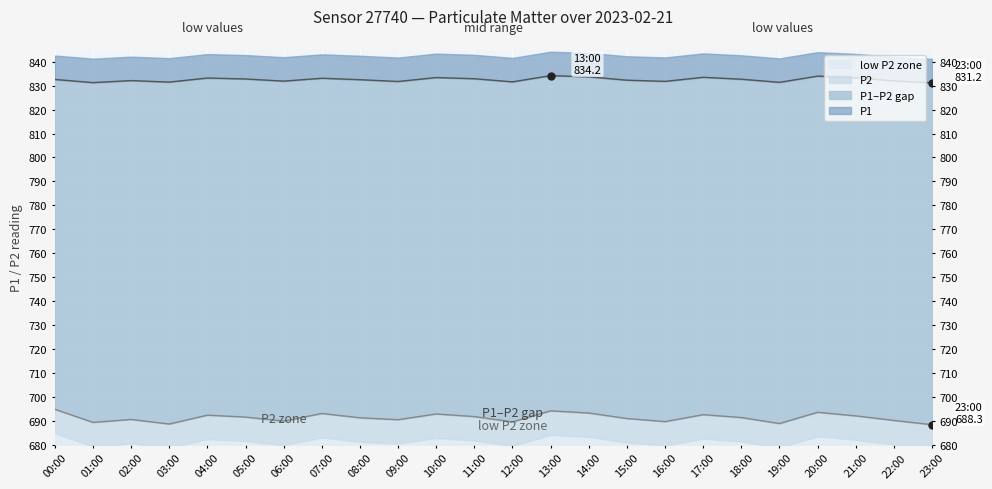

What is the difference between the highest and lowest values at 01:00?

142.0